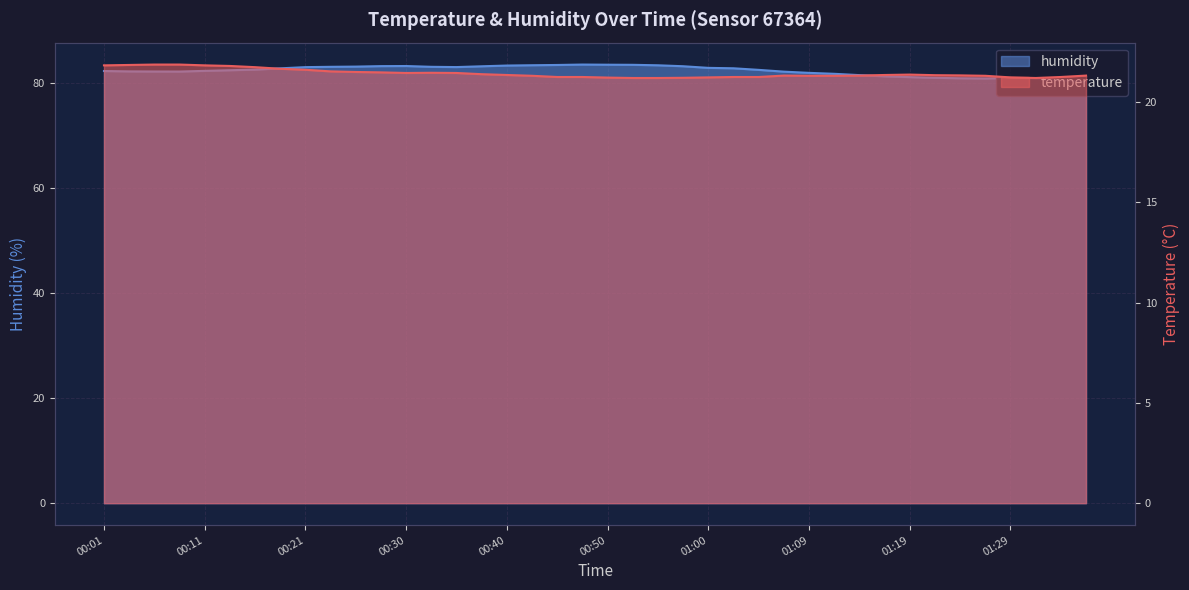

What is the label of the 37th point from the right?

00:08